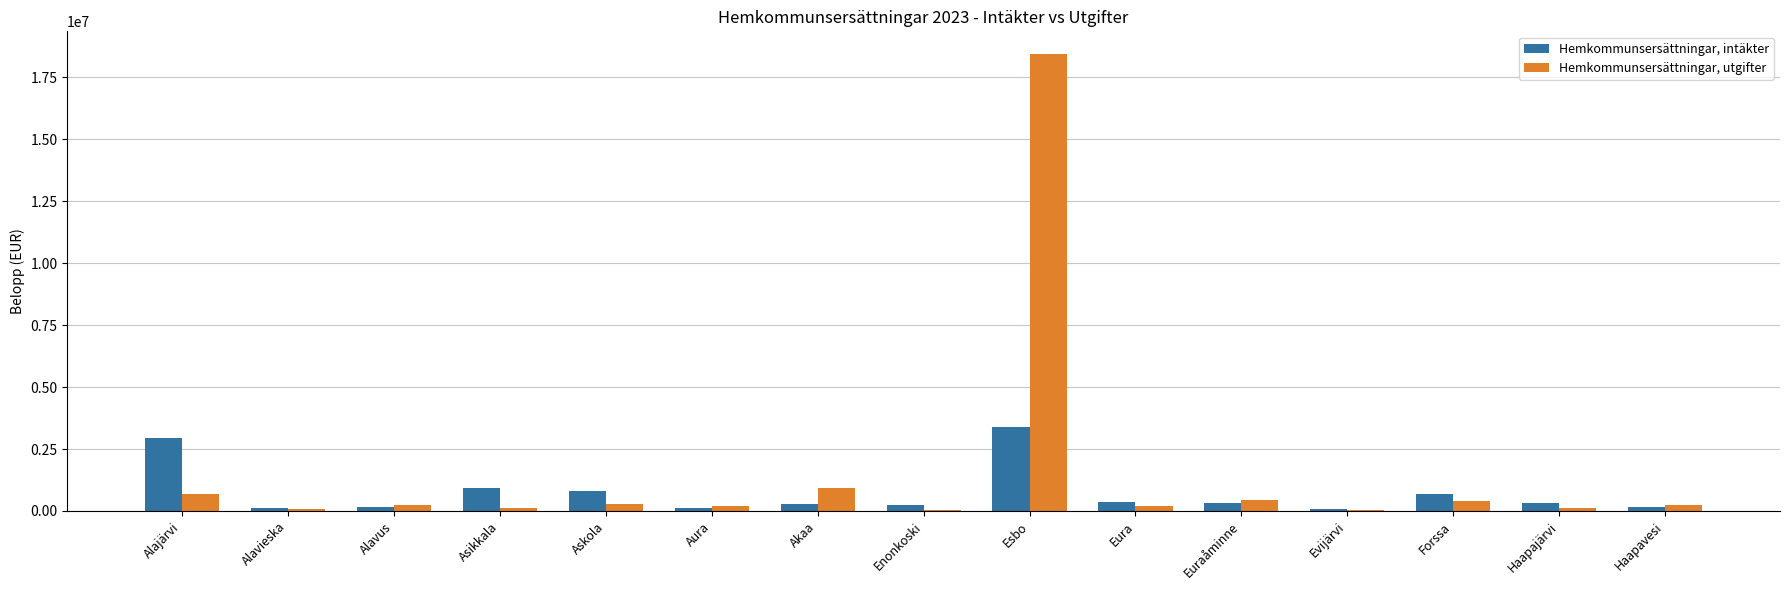

Which series changed the most between Alajärvi and Eura?

Hemkommunsersättningar, intäkter